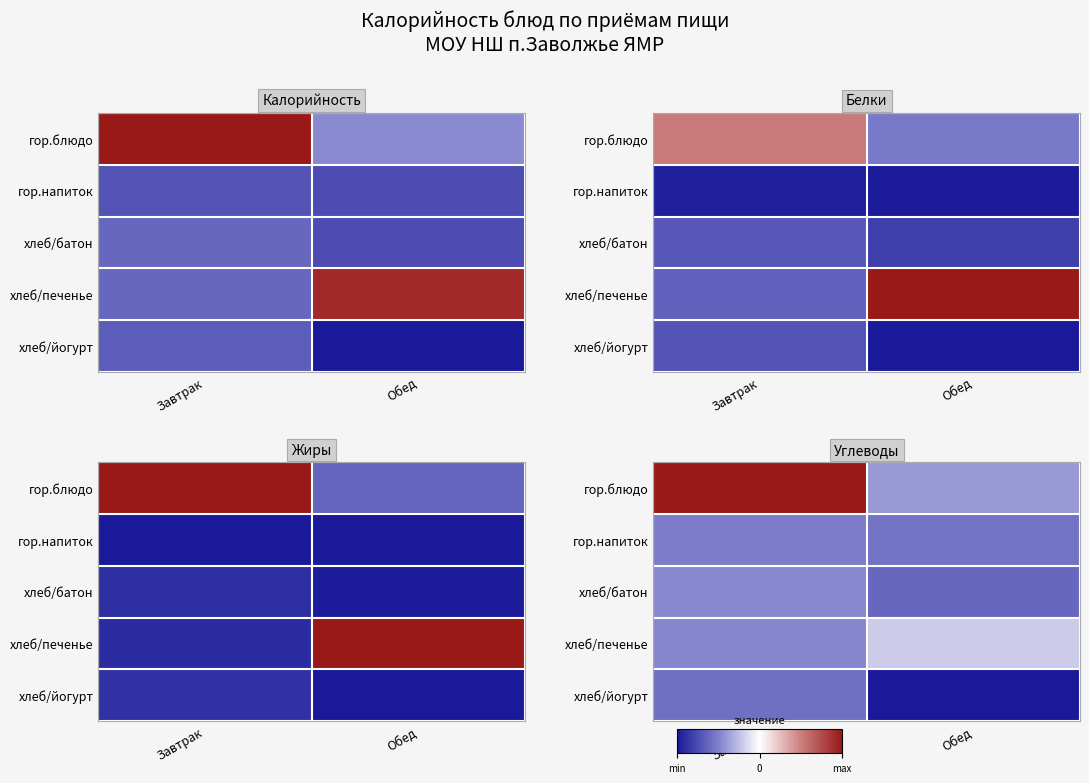

Which has a higher value, Обед or Завтрак?

Завтрак